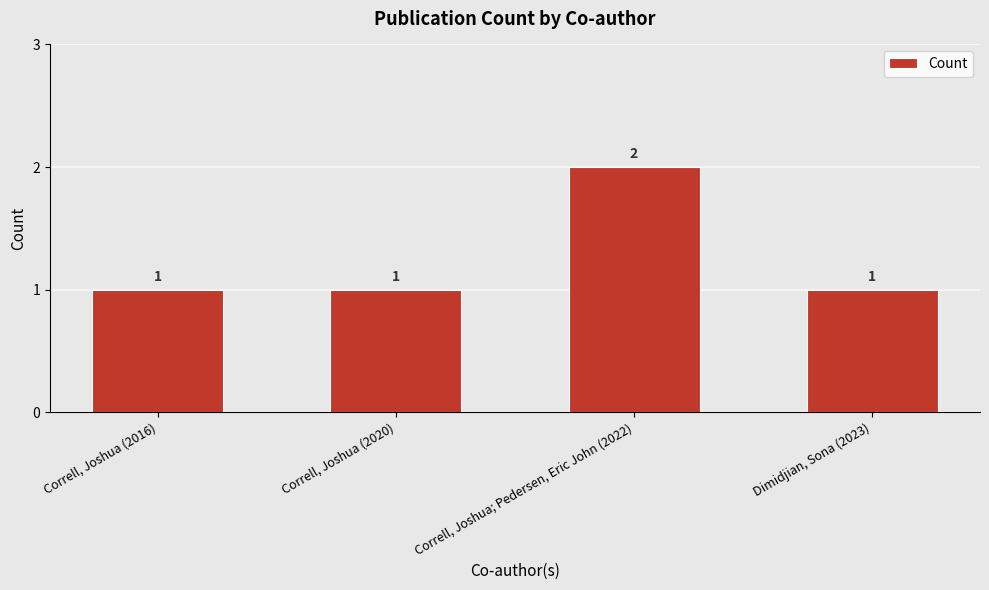

At which category does the chart reach its peak across all series?

Correll, Joshua; Pedersen, Eric John (2022)